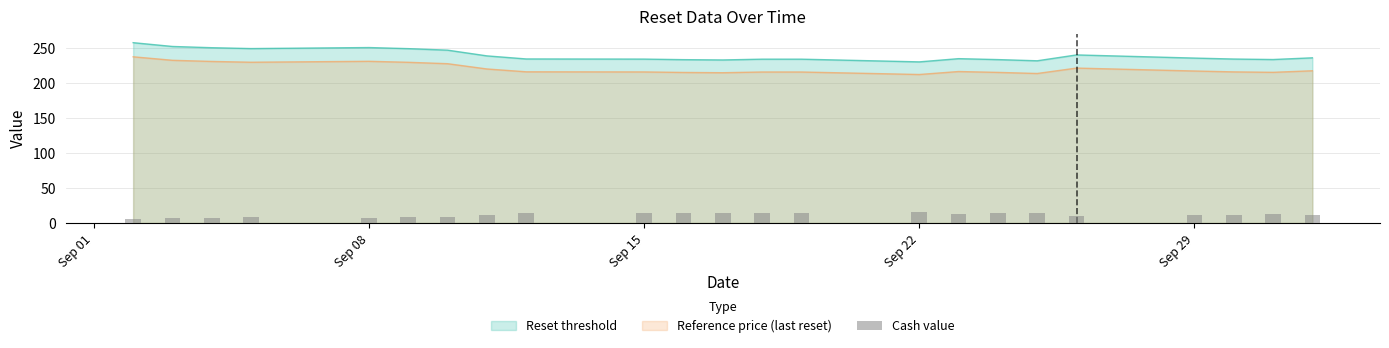

What is the maximum value for Reset threshold?

257.6